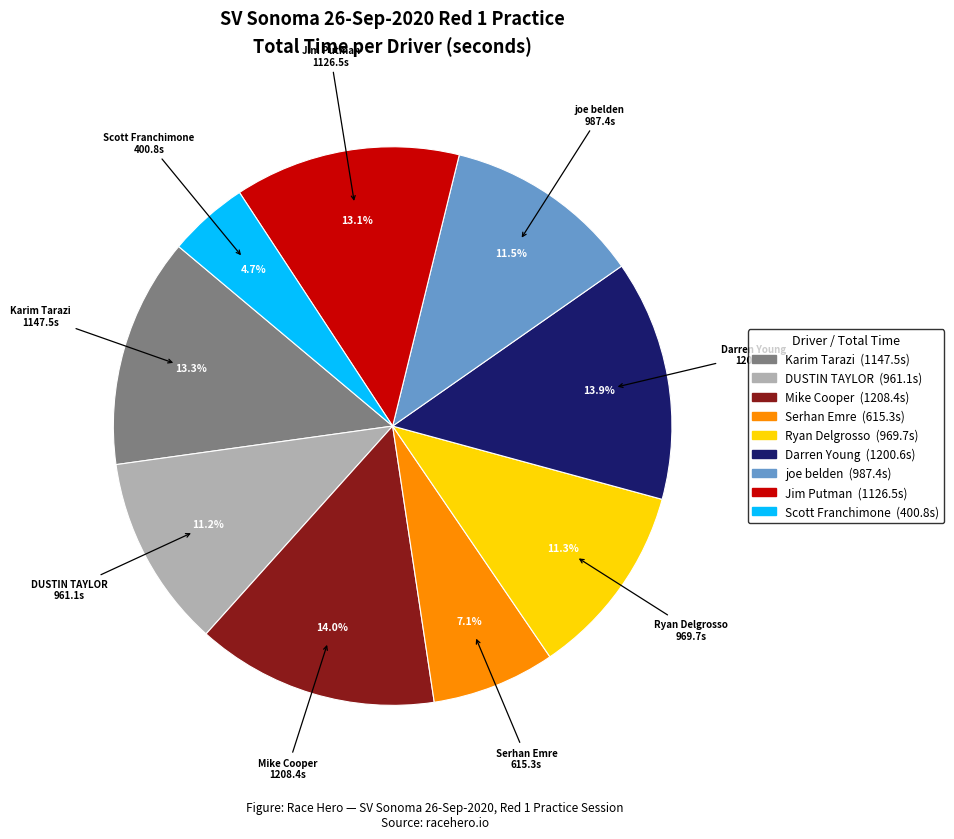

Do Scott Franchimone and Darren Young together represent more than half of the pie?

No